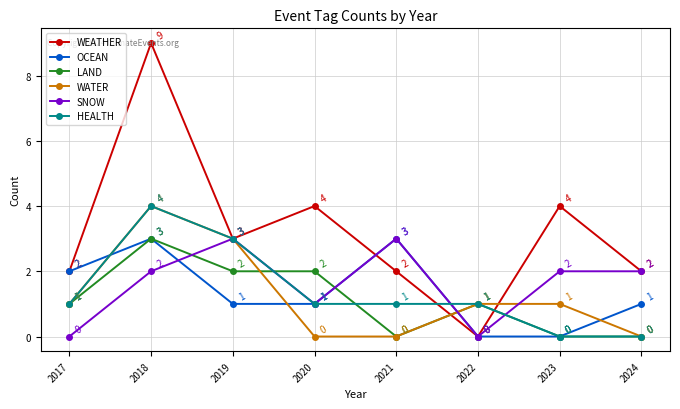

What is the difference between the second highest and minimum values in the OCEAN series?

3